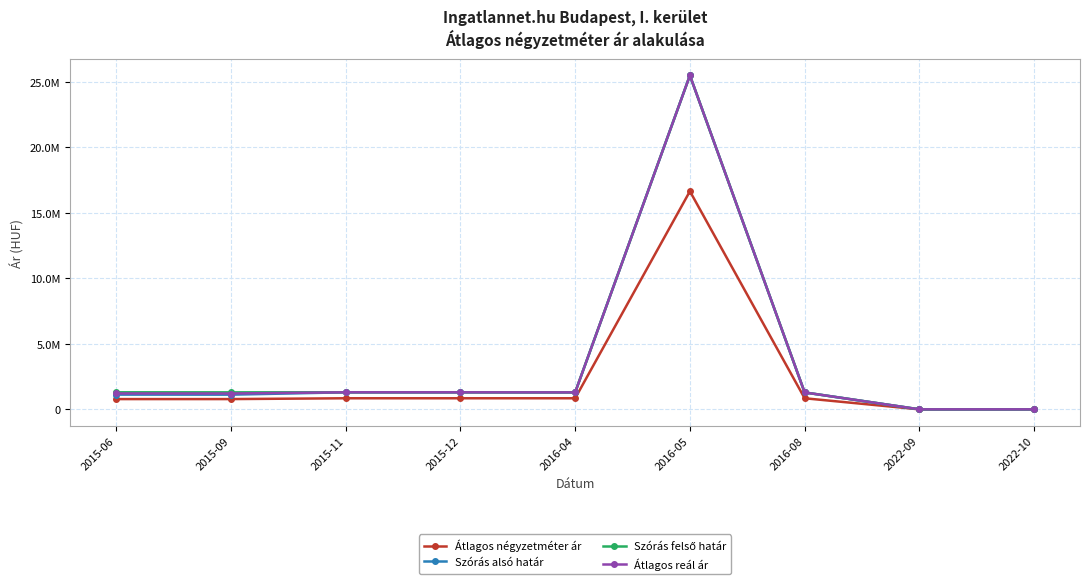

Does the chart have visible grid lines?

Yes